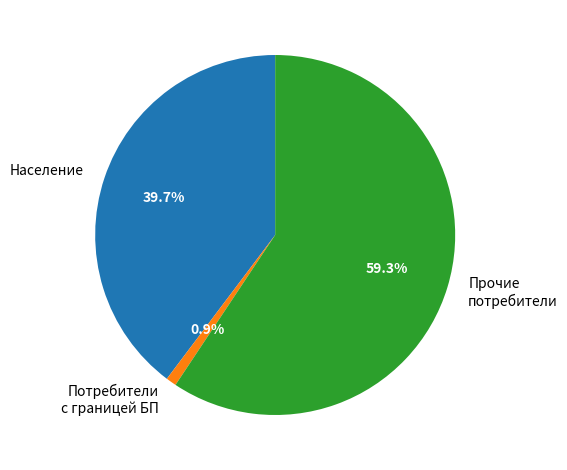

To the nearest percent, what is the difference between the largest and smallest slice percentages?

58%